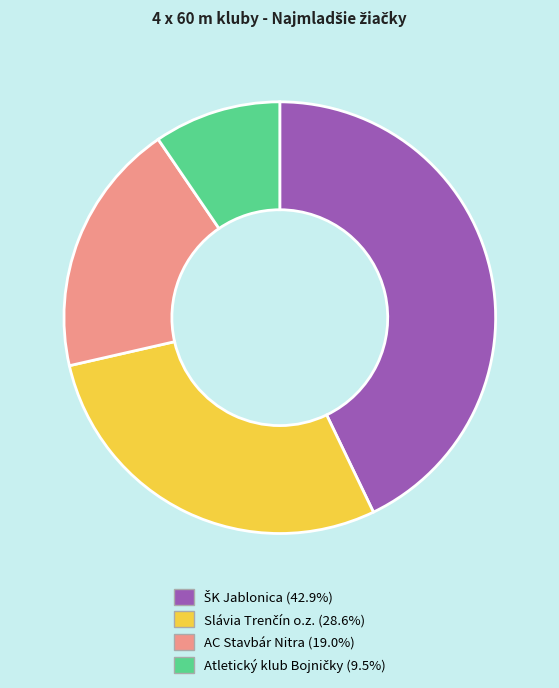

Does any single category account for the majority?

No